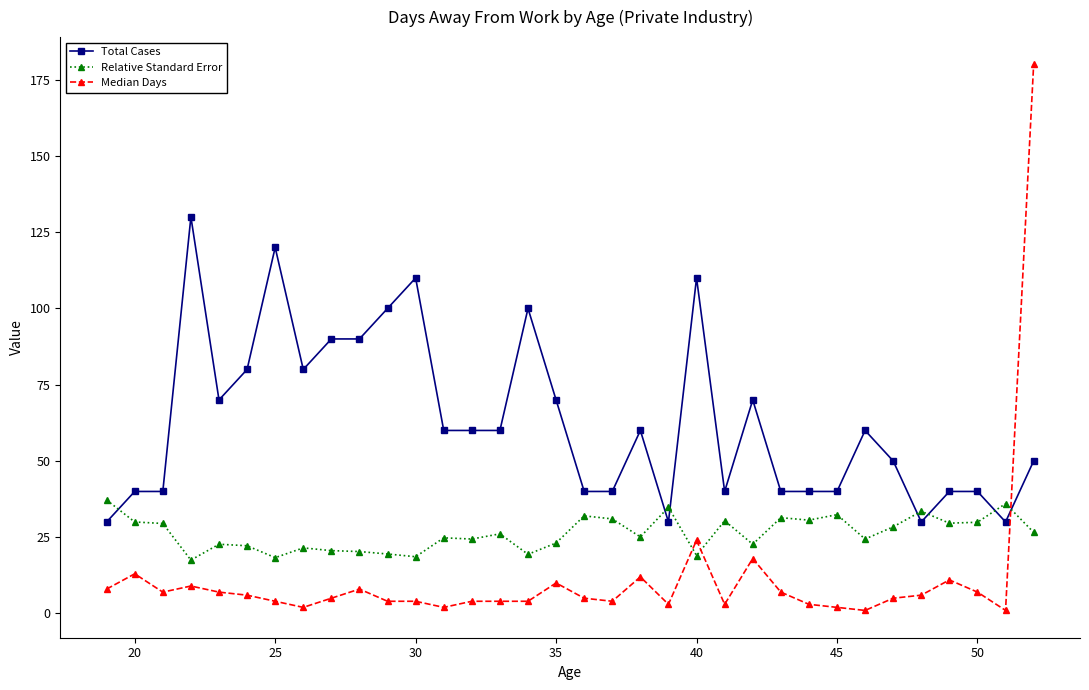

How many intersections are there between Median Days and Relative Standard Error?

3